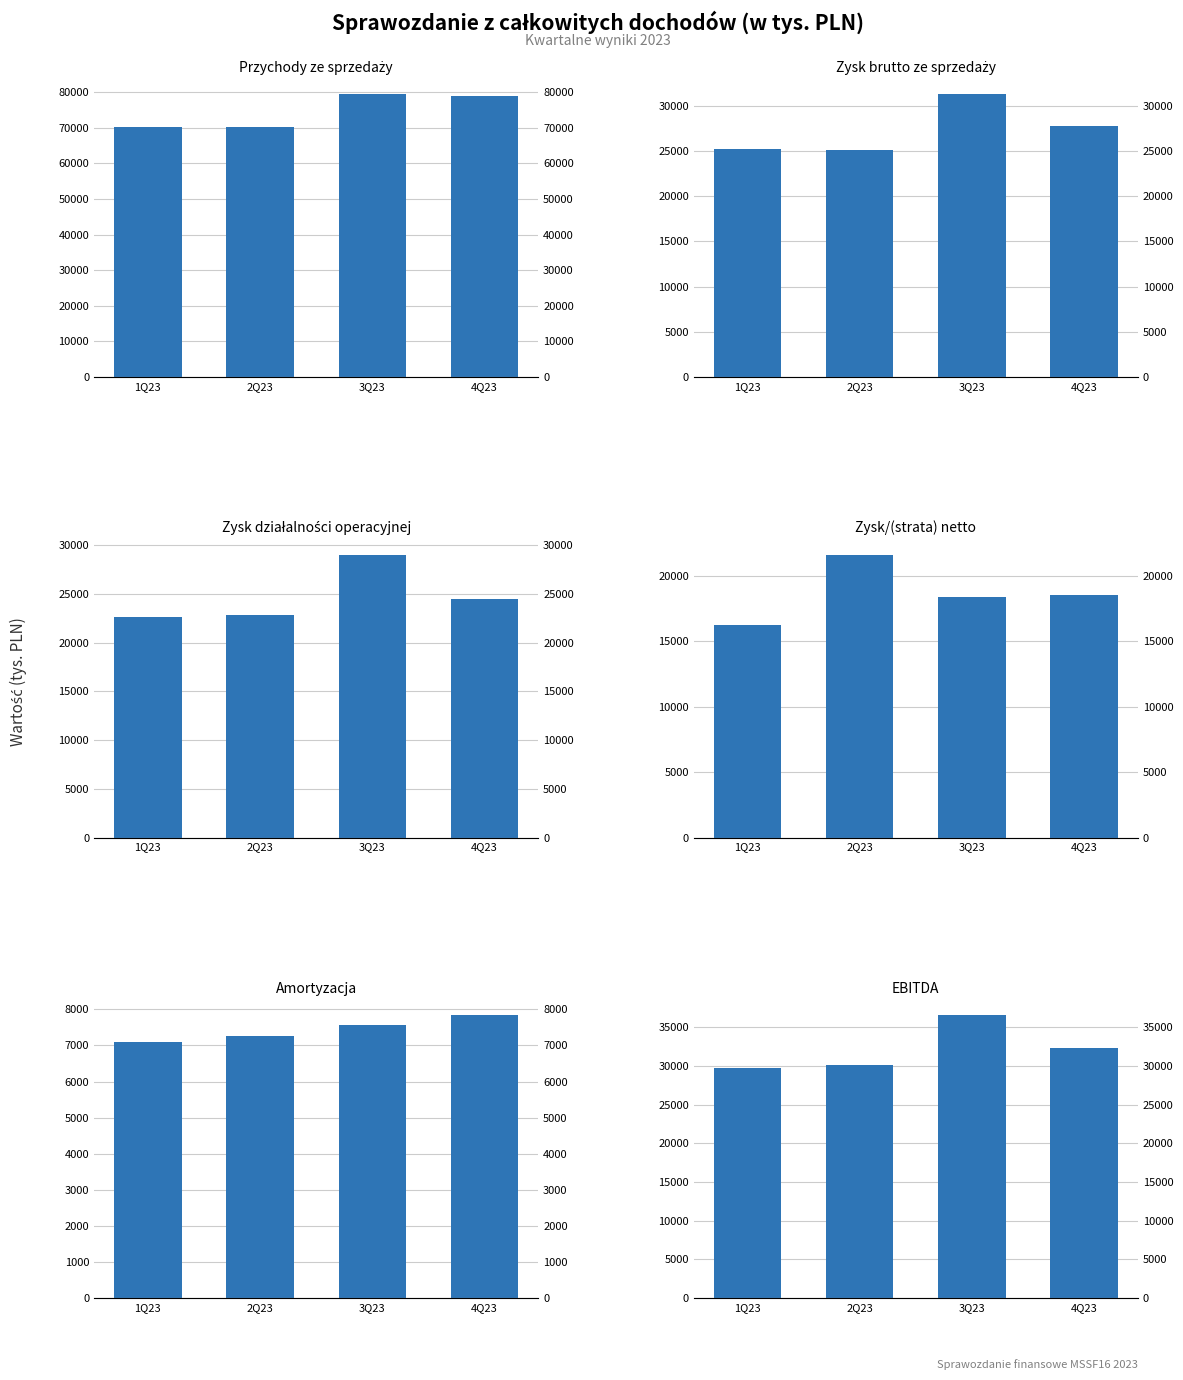

At which category is the sum across all series the highest?

3Q23